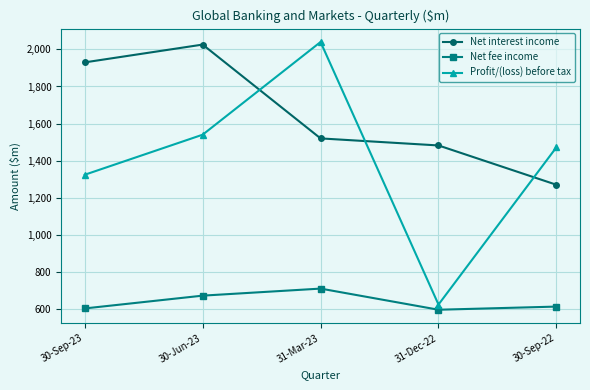

Read the Net interest income value at 30-Sep-22.

1270